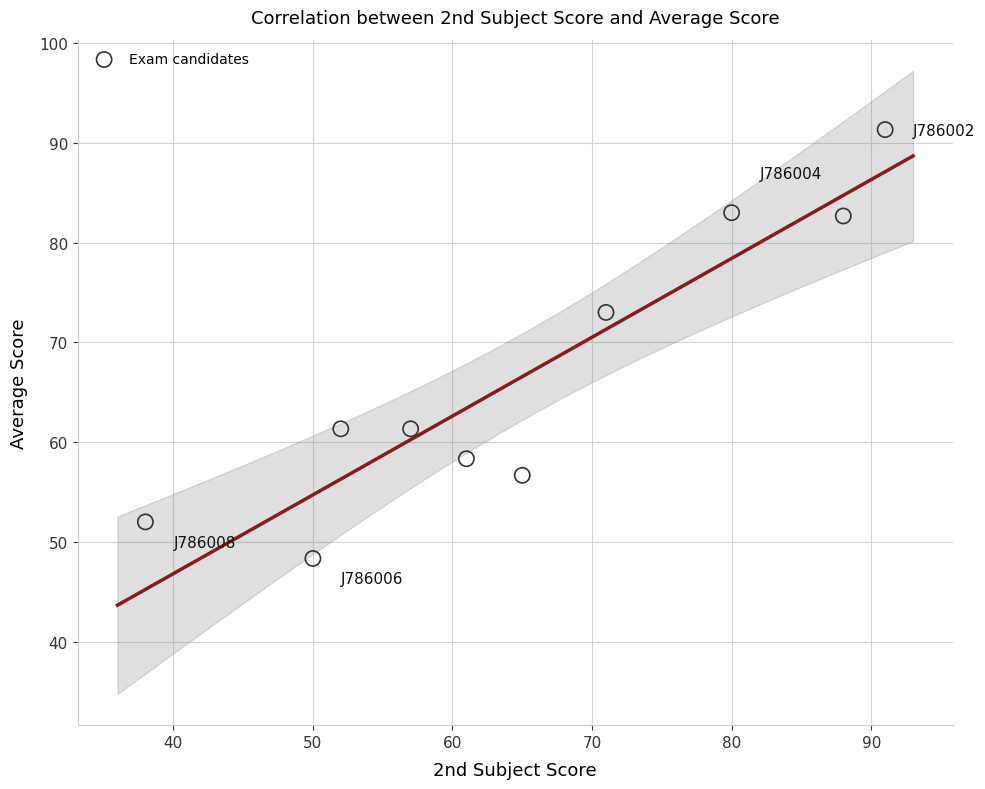

What Y value in the scatter plot is closest to 69?

73.0